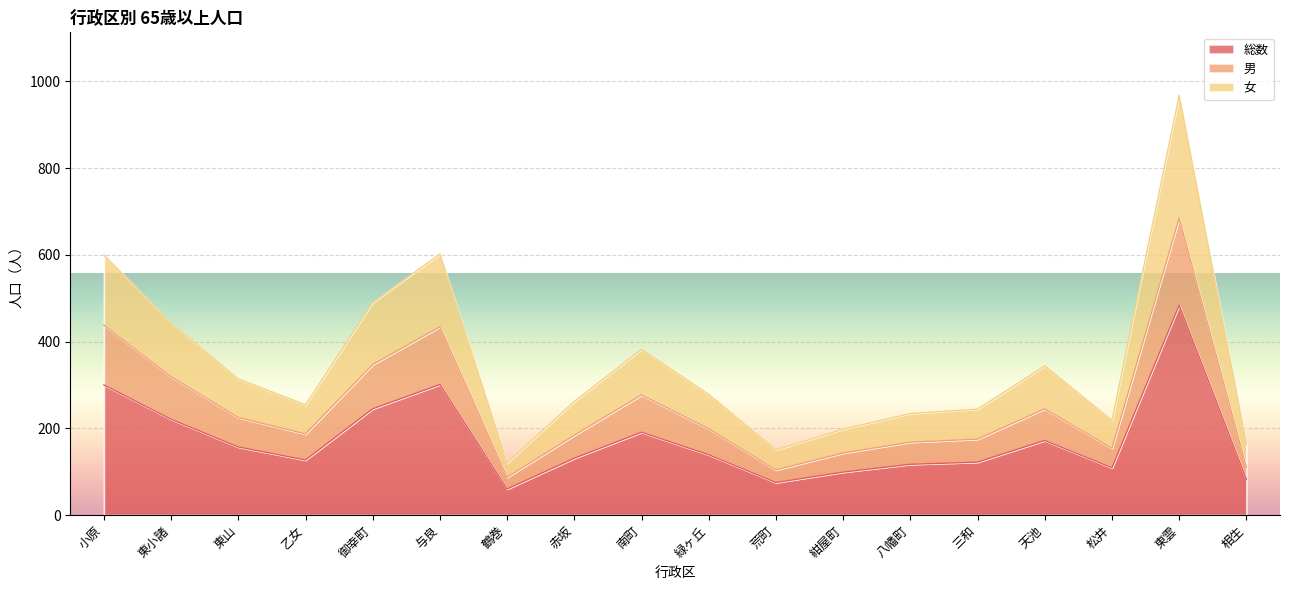

What is the maximum value for 総数?

484